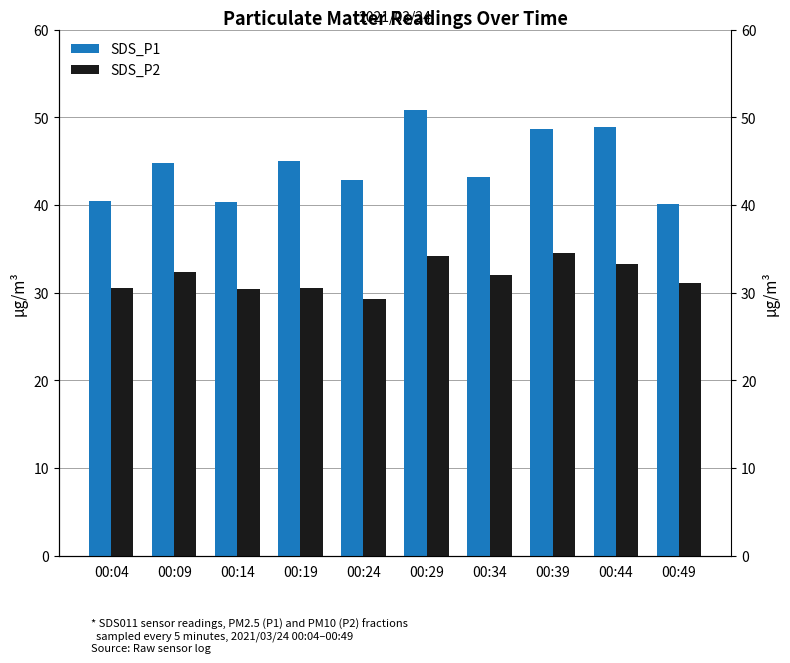

What are all the series names shown in the legend?

SDS_P1, SDS_P2